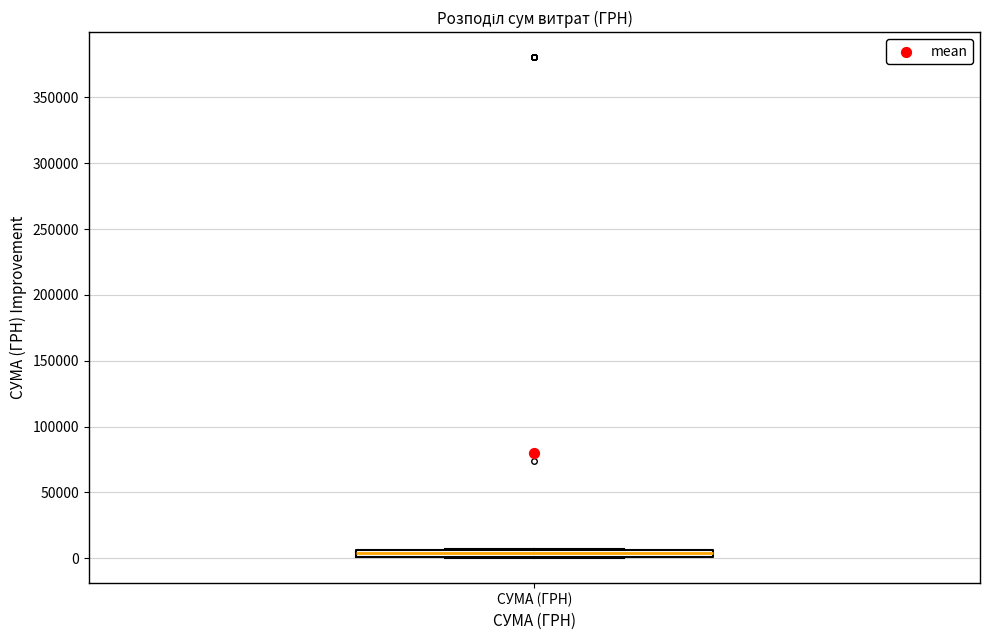

Where is the upper edge of the box for СУМА (ГРН) on the y-axis? The values are not printed on the chart, so give them approximately, as read against the axis.

5000